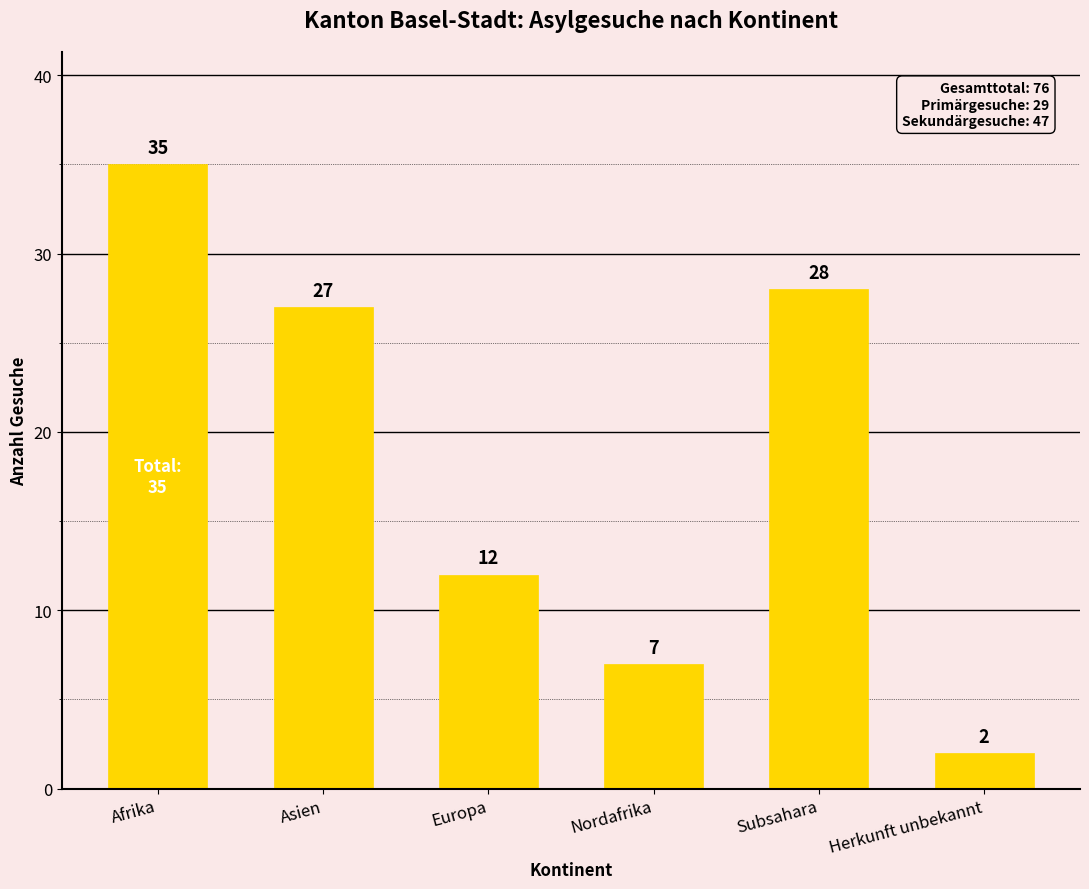

What is the smallest value displayed?

2